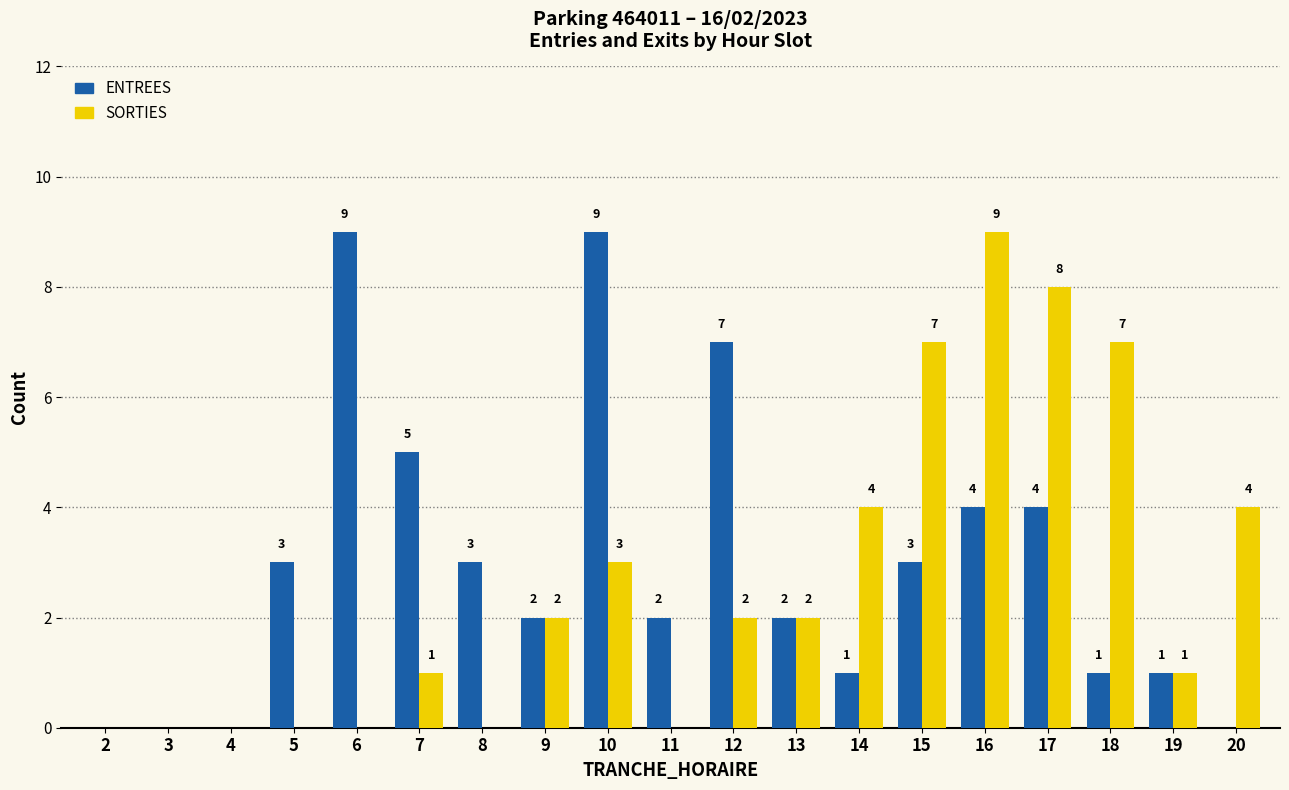

What is the sum of the SORTIES values at 11 and 18?

7